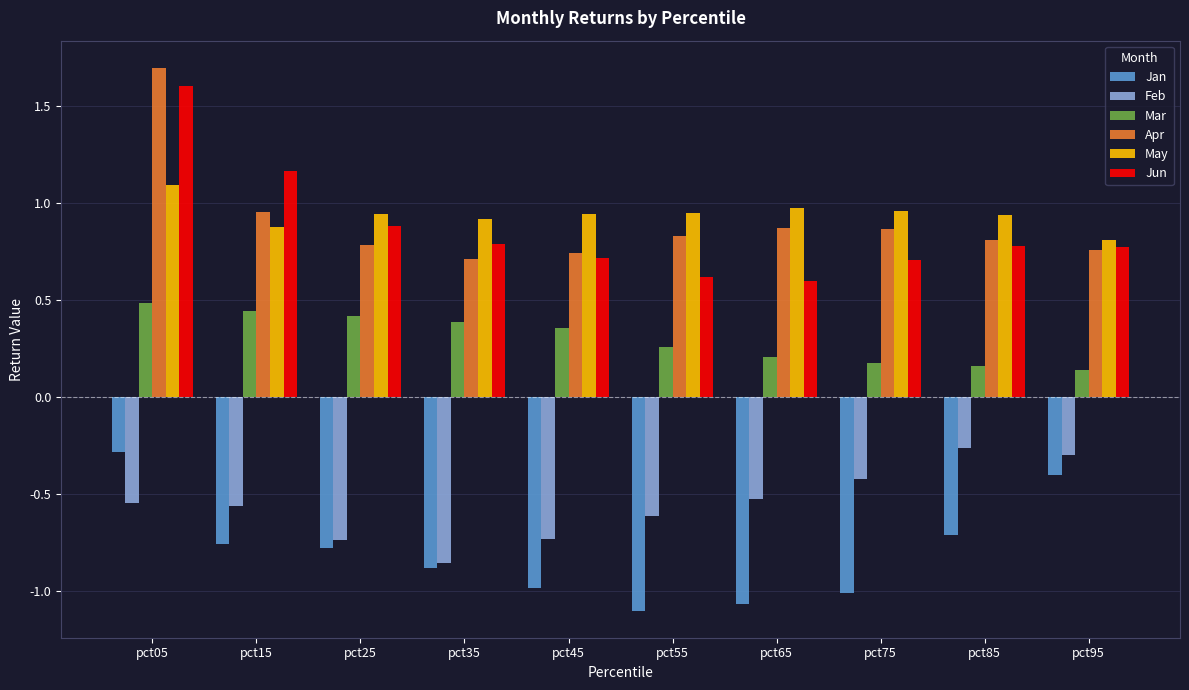

How many groups of bars are there?

10